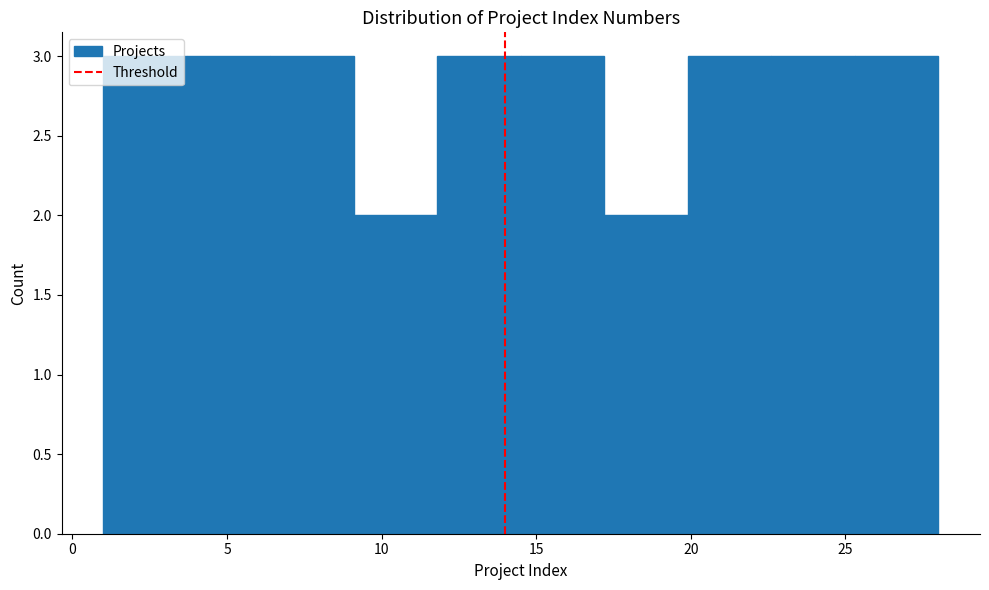

What is the height of the bar covering 14.5 to 17.2 on the x-axis? Neither the bar edges nor the heights are printed on the chart, so give them approximately, as read against the axes.

3